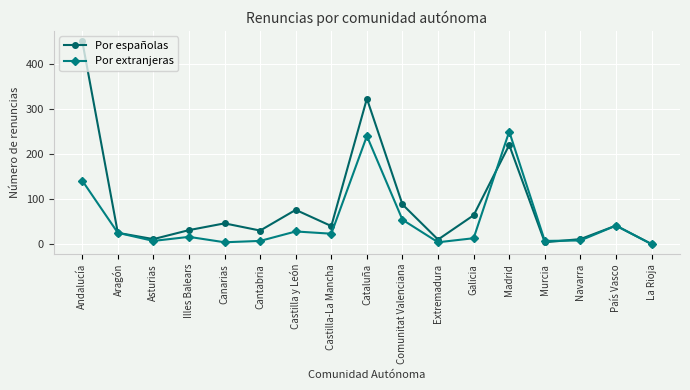

What are all the series names shown in the legend?

Por españolas, Por extranjeras